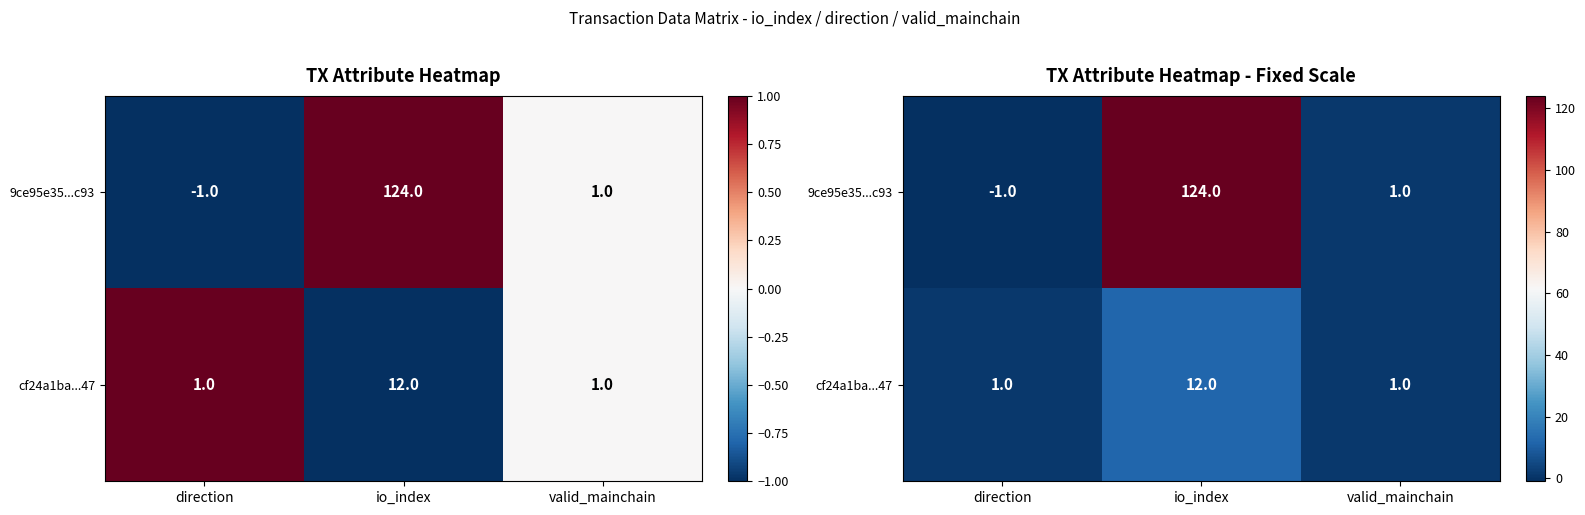

What is the difference between the highest and lowest values at io_index?

112